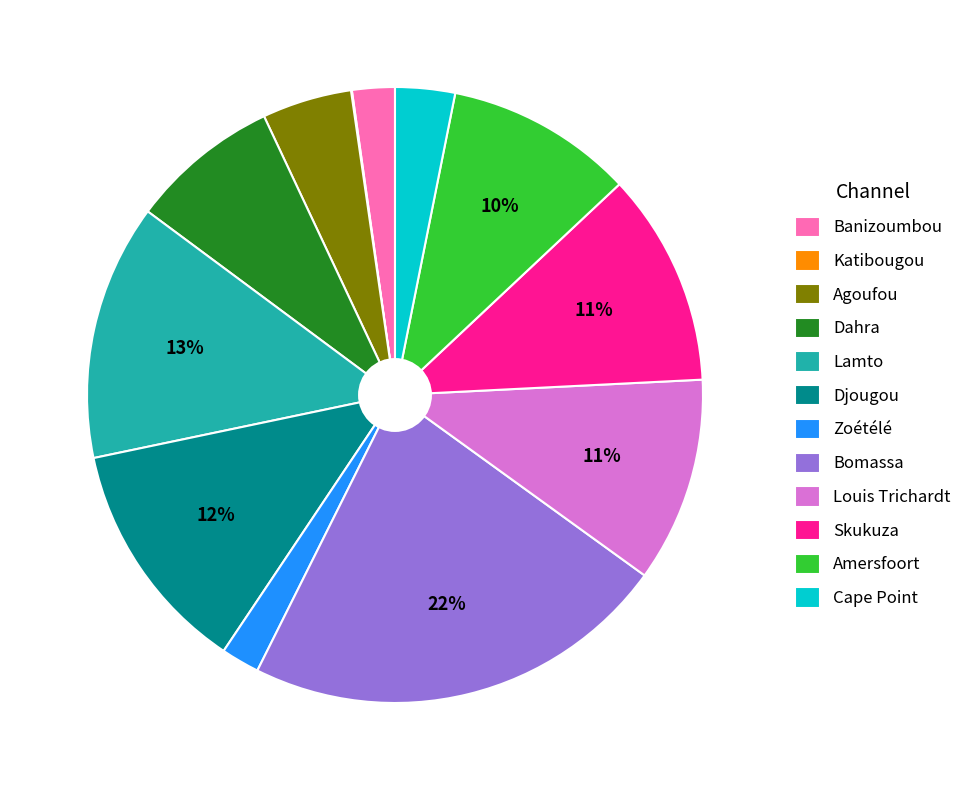

Do Bomassa and Banizoumbou together represent more than half of the pie?

No